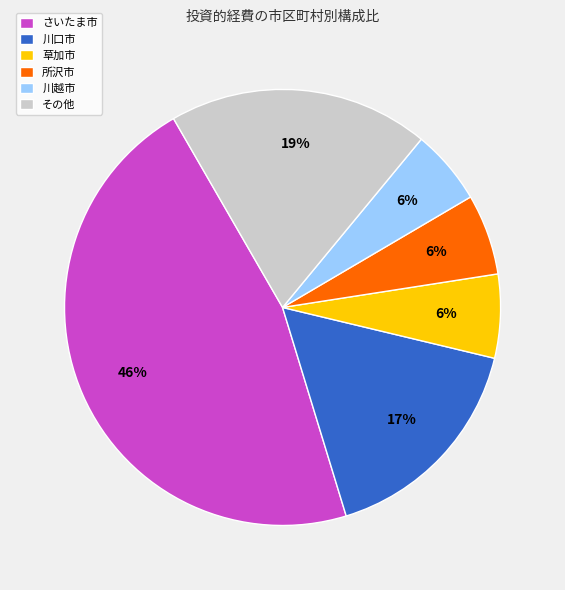

Which slice is the largest?

さいたま市